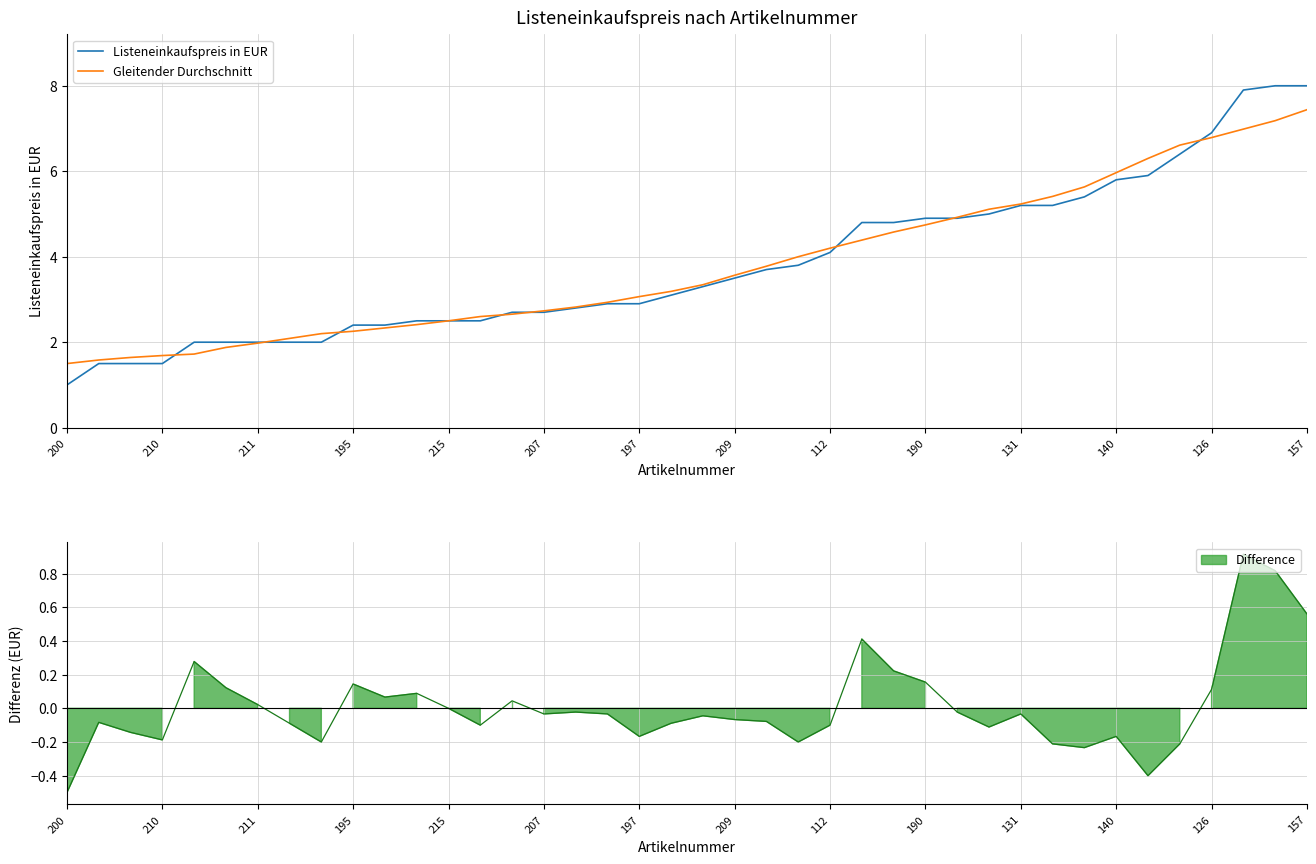

Which category has the lowest value in the Listeneinkaufspreis in EUR series?

200